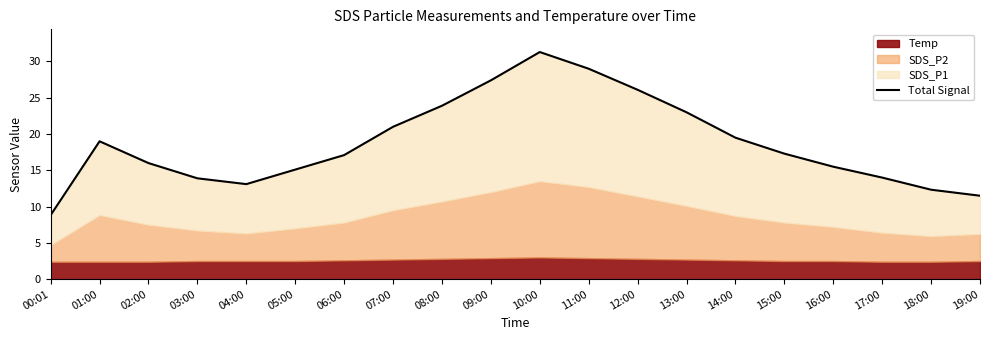

True or false: the data has more than 0 interior local peaks.

True